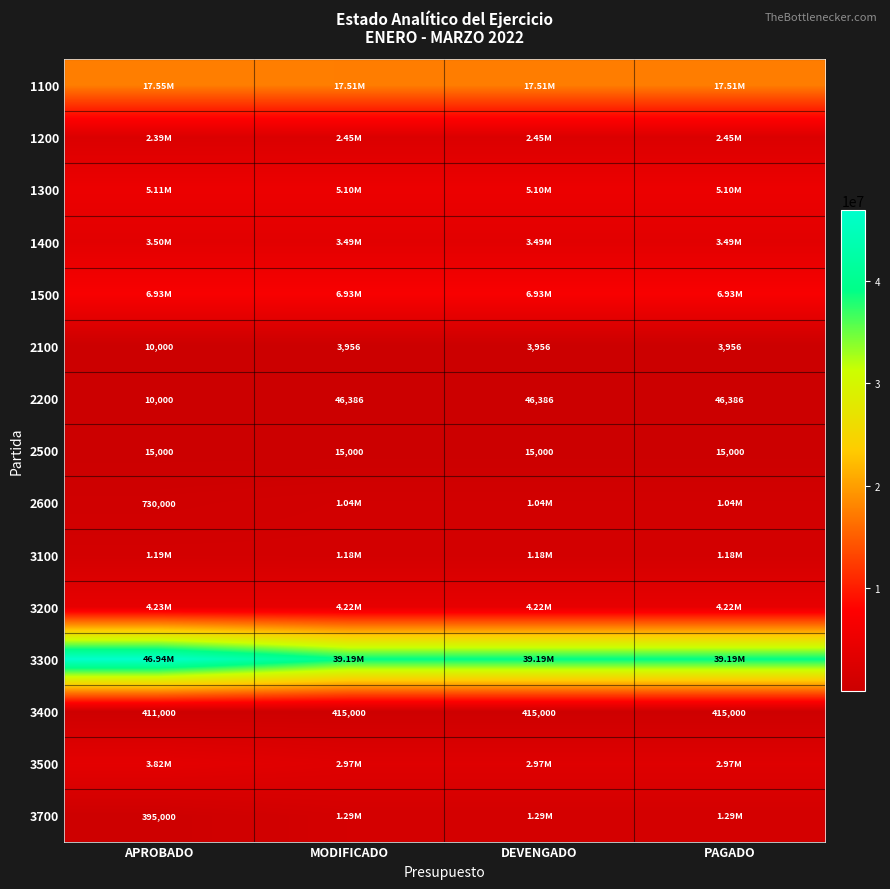

The 3300 series shows 46940000.0 at APROBADO. True or false?

True